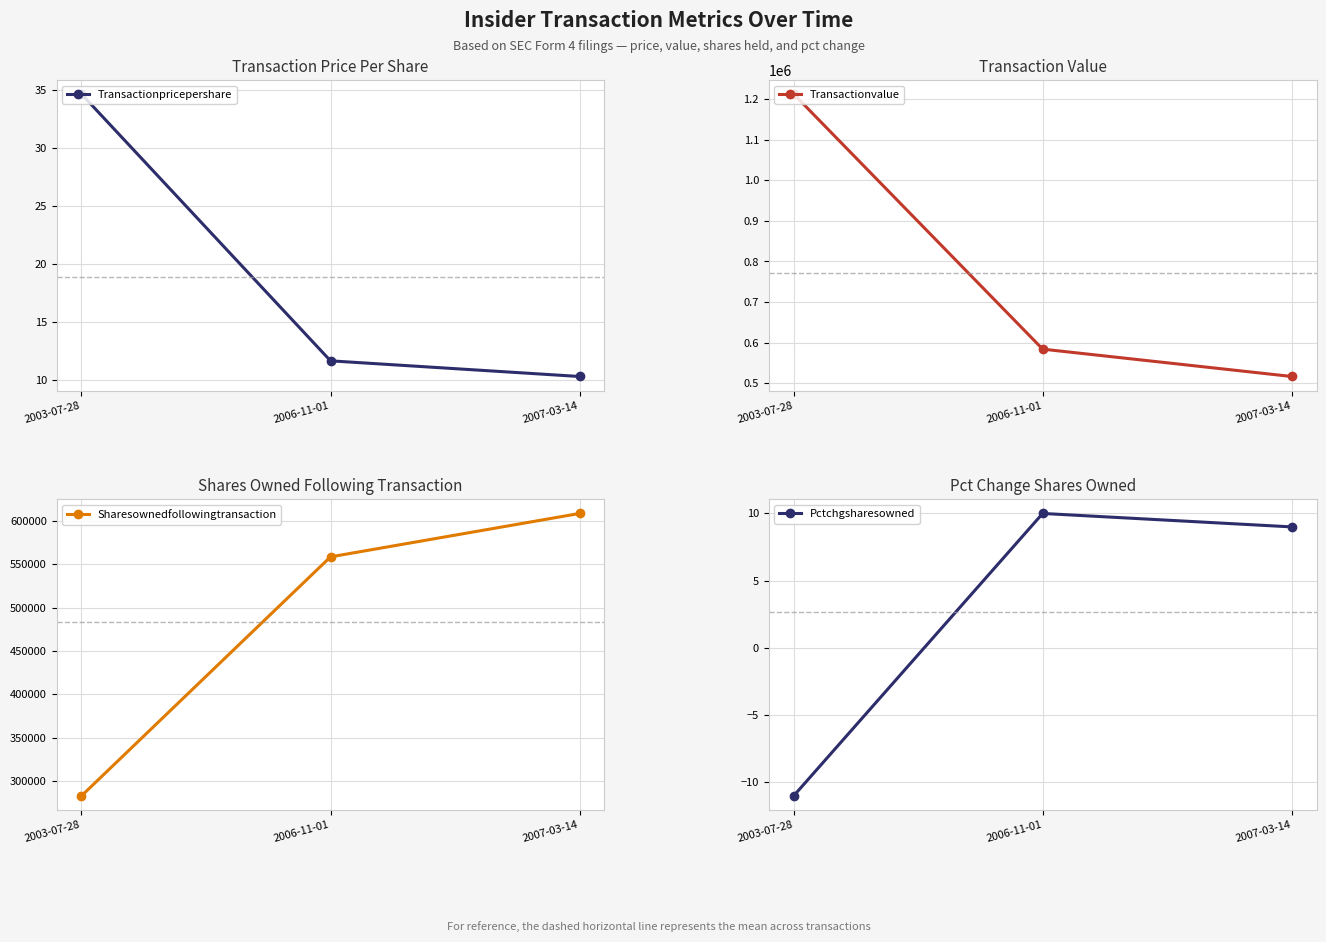

What is the difference between the Pctchgsharesowned values at 2007-03-14 and 2003-07-28?

20